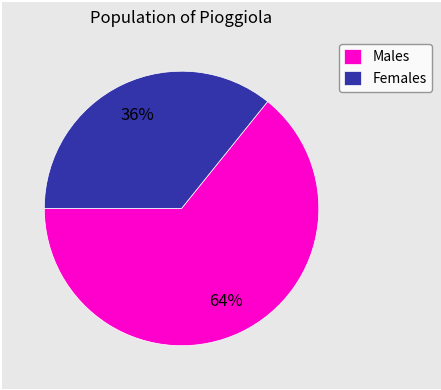

Does any single category account for the majority?

Yes